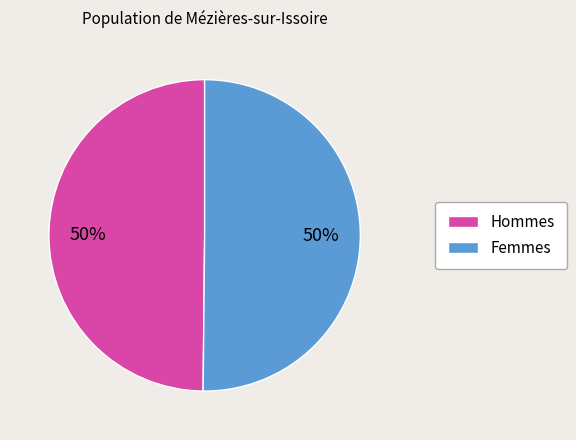

To the nearest percent, what is the average slice percentage?

50%